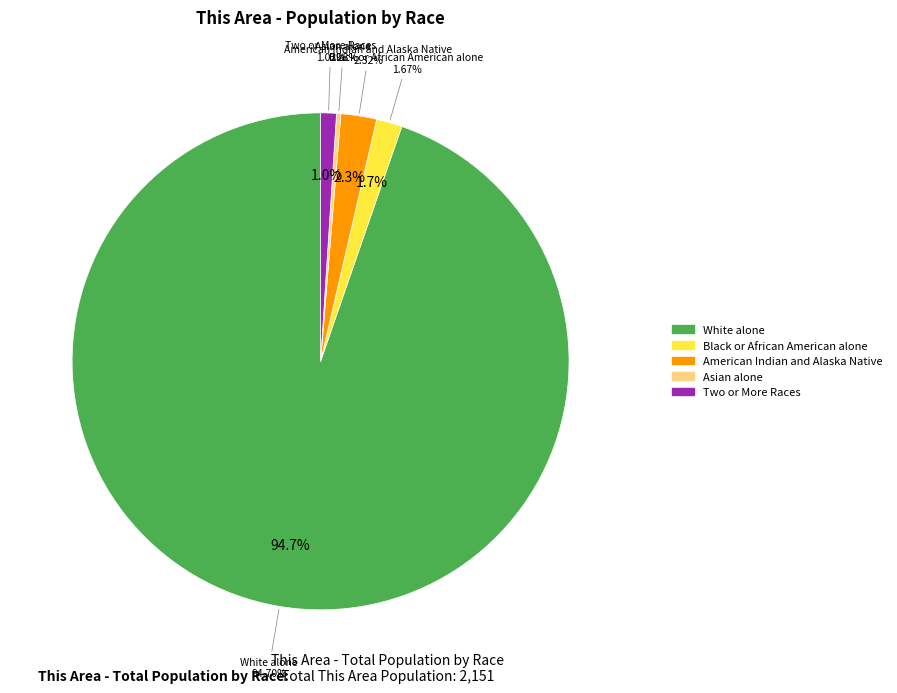

The American Indian and Alaska Native slice represents 1% of the pie. True or false?

False